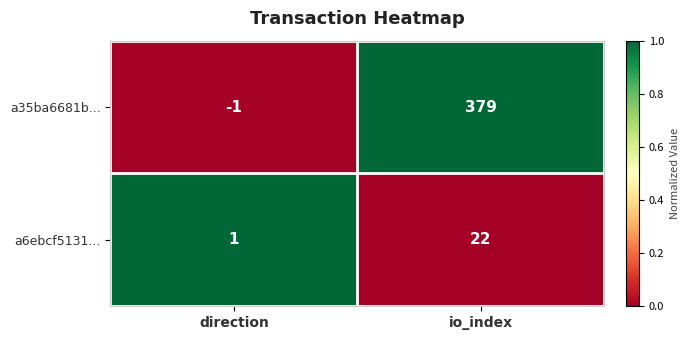

Which series has the largest range (max minus min)?

a35ba6681b...